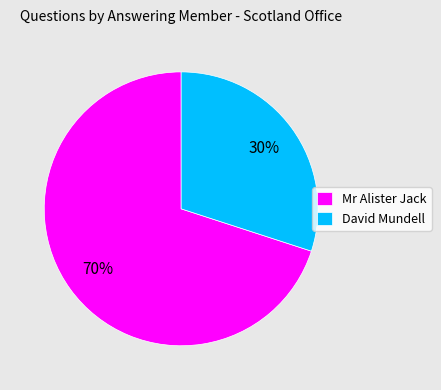

Which category has the biggest portion of the pie?

Mr Alister Jack